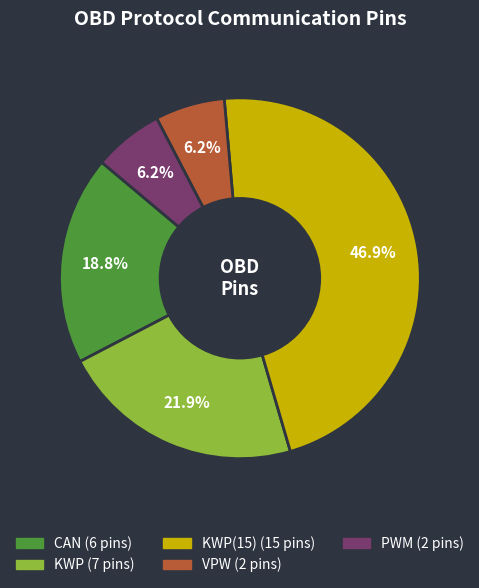

Does any single category account for the majority?

No